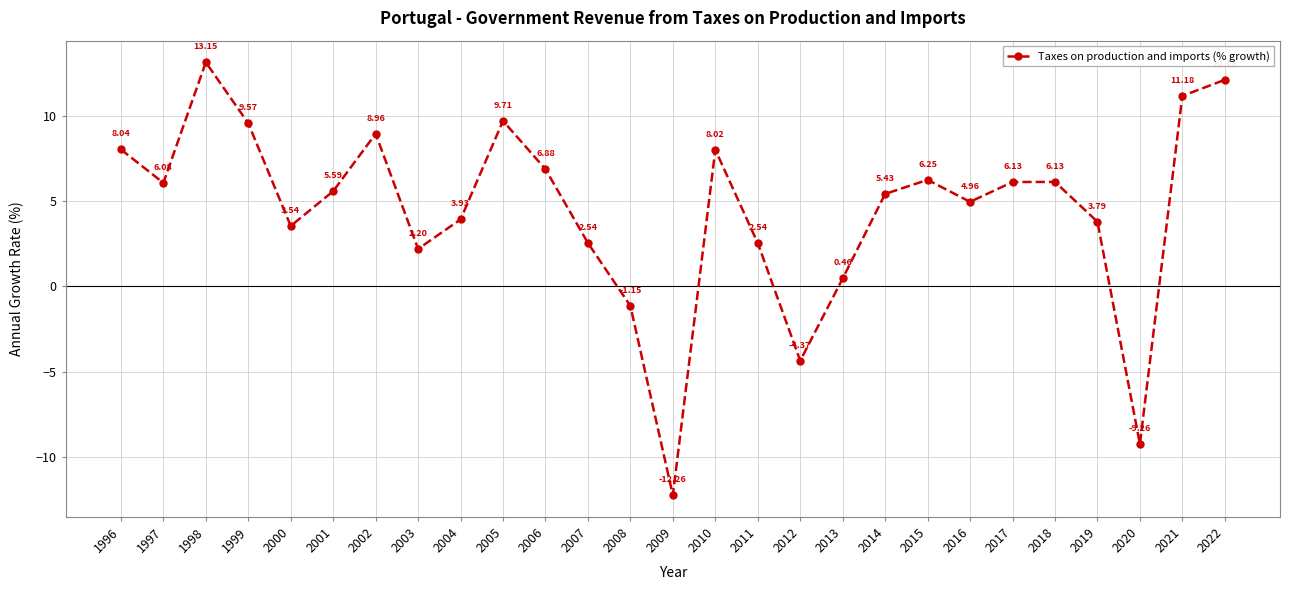

What is the minimum value shown in the chart?

-12.3